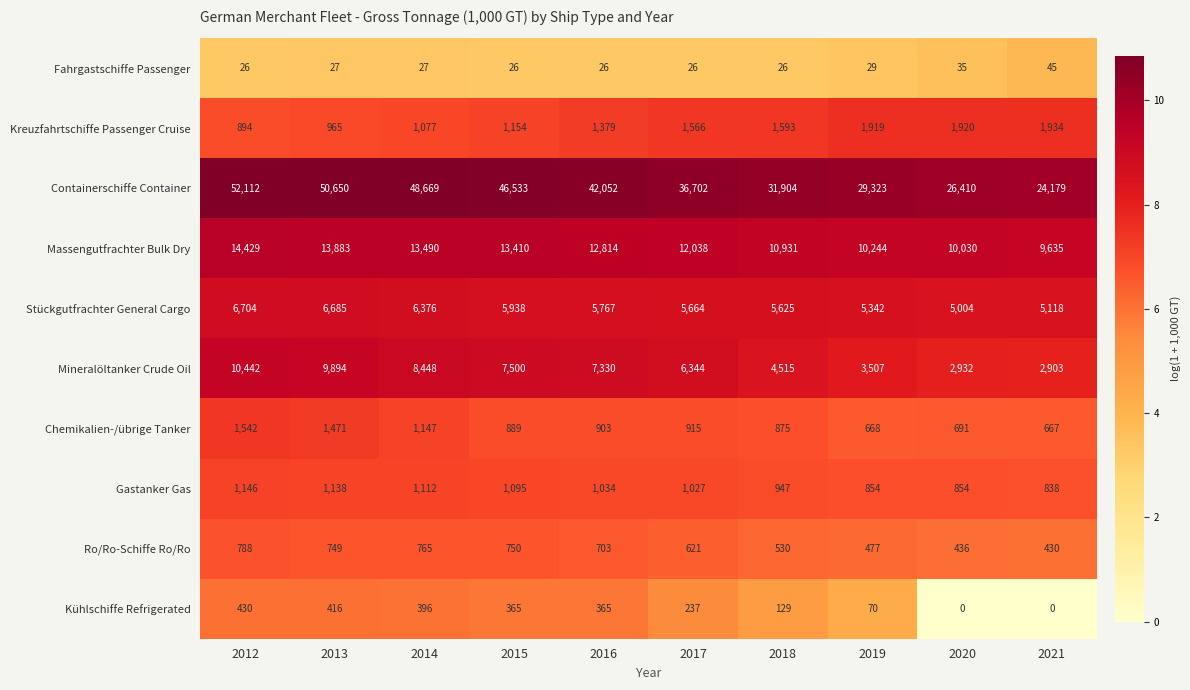

Rank the series by their maximum value, from highest to lowest.

Containerschiffe Container, Massengutfrachter Bulk Dry, Mineralöltanker Crude Oil, Stückgutfrachter General Cargo, Kreuzfahrtschiffe Passenger Cruise, Chemikalien-/übrige Tanker, Gastanker Gas, Ro/Ro-Schiffe Ro/Ro, Kühlschiffe Refrigerated, Fahrgastschiffe Passenger